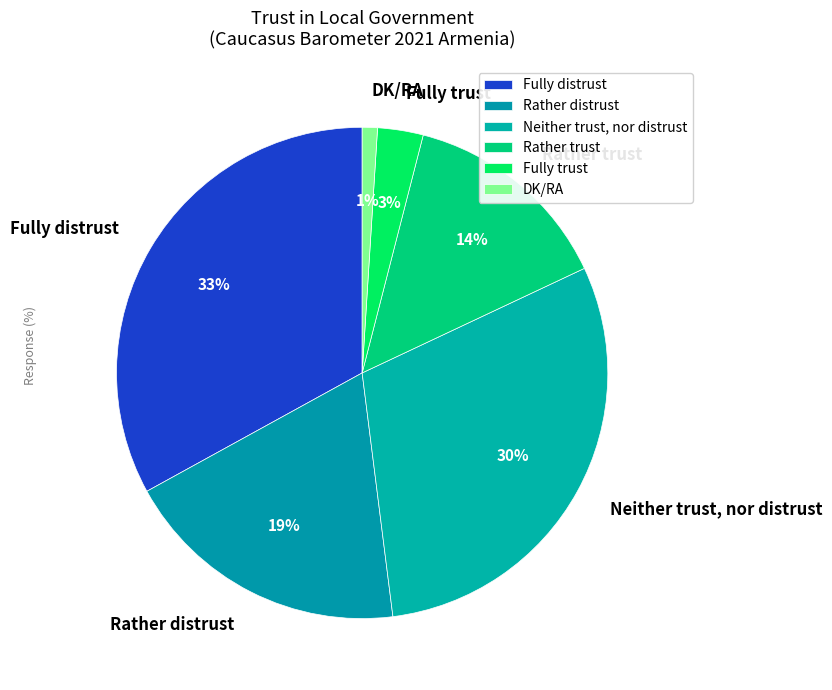

Rank the categories by value from lowest to highest.

DK/RA, Fully trust, Rather trust, Rather distrust, Neither trust, nor distrust, Fully distrust